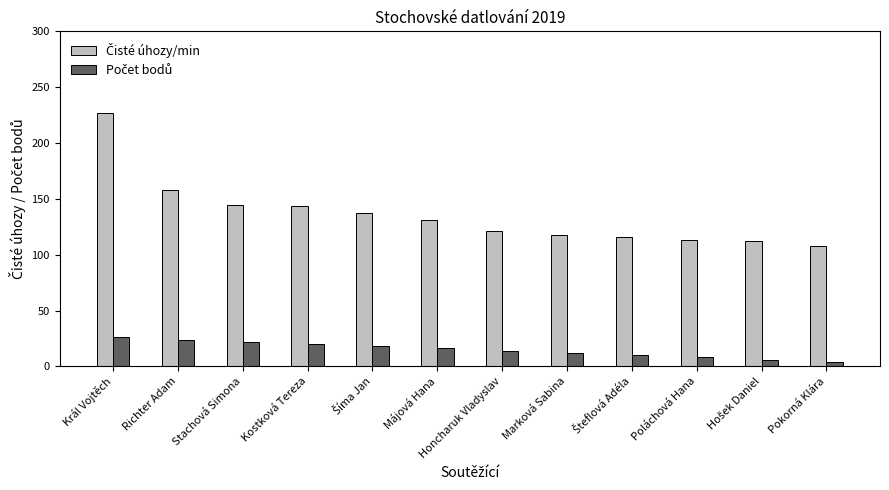

At which category is the sum across all series the highest?

Král Vojtěch